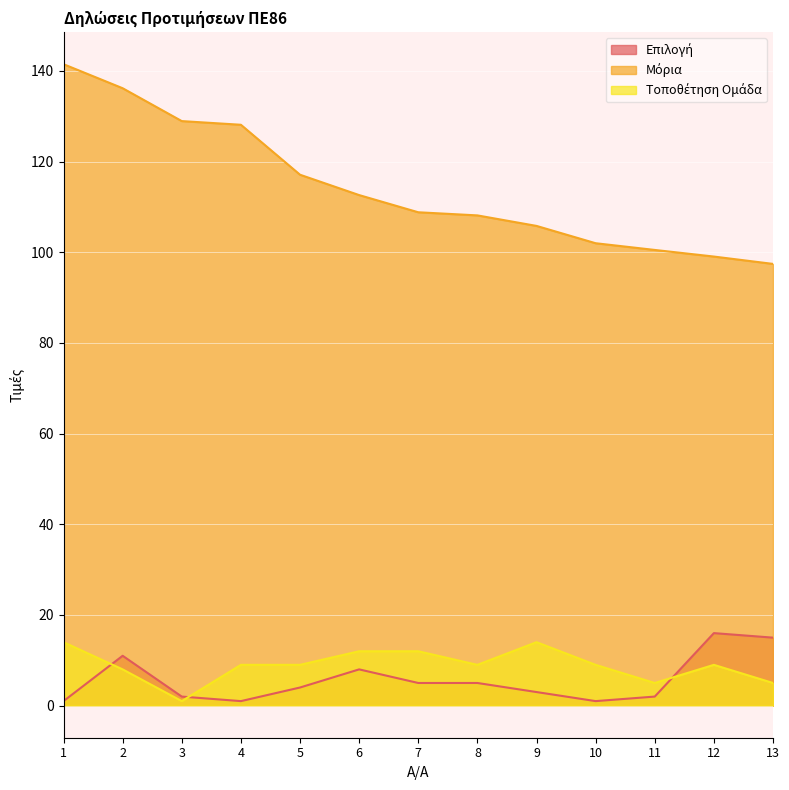

What is the value of the Μόρια point at the 1st from the left?

141.5